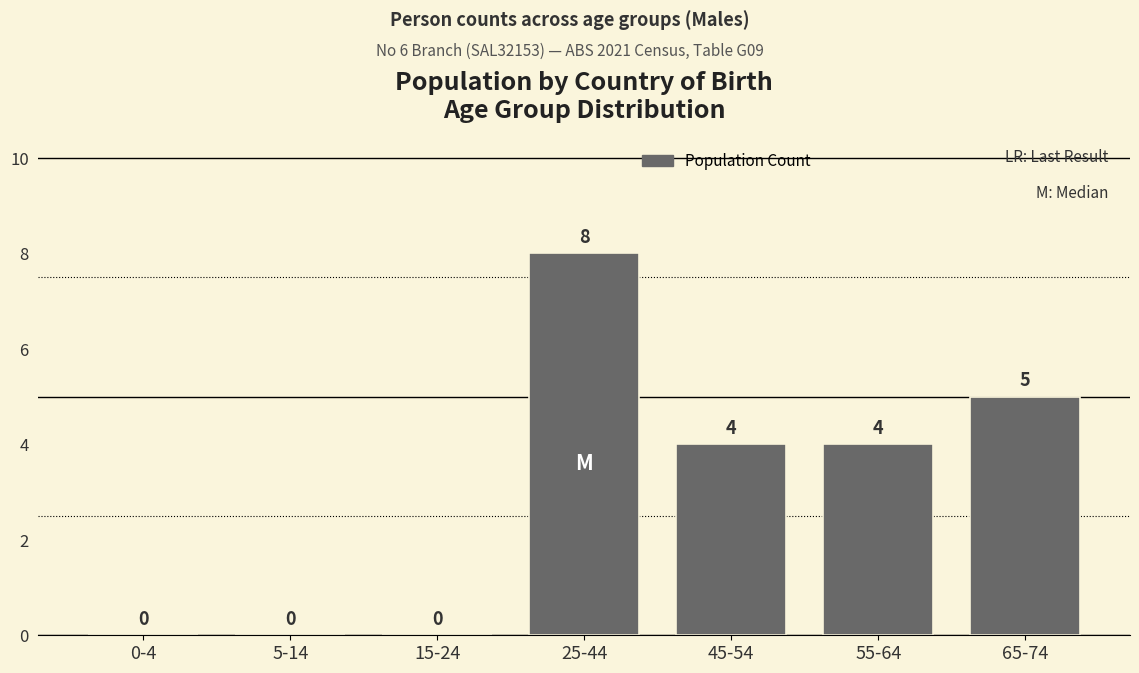

Reading left to right, extract all data points from this chart.

0-4=0	5-14=0	15-24=0	25-44=8	45-54=4	55-64=4	65-74=5